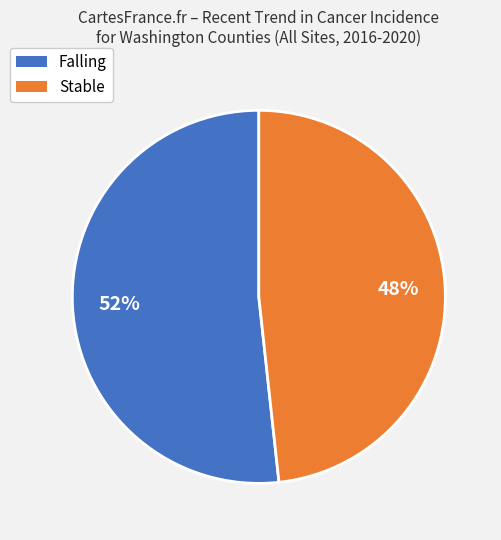

To the nearest percent, what is the average slice percentage?

50%